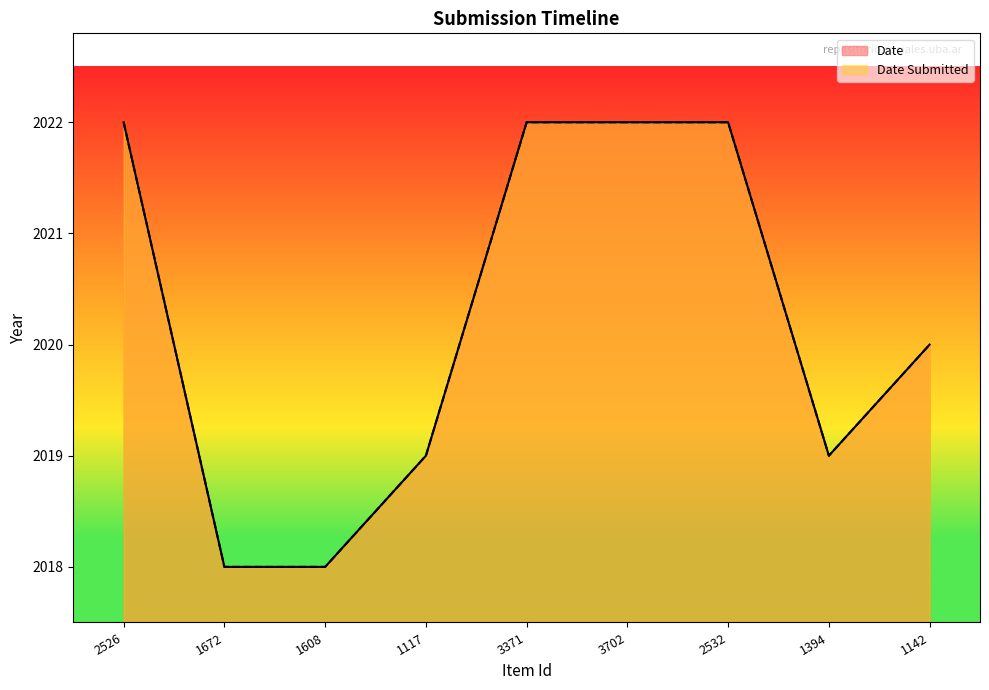

Does the chart have visible grid lines?

No